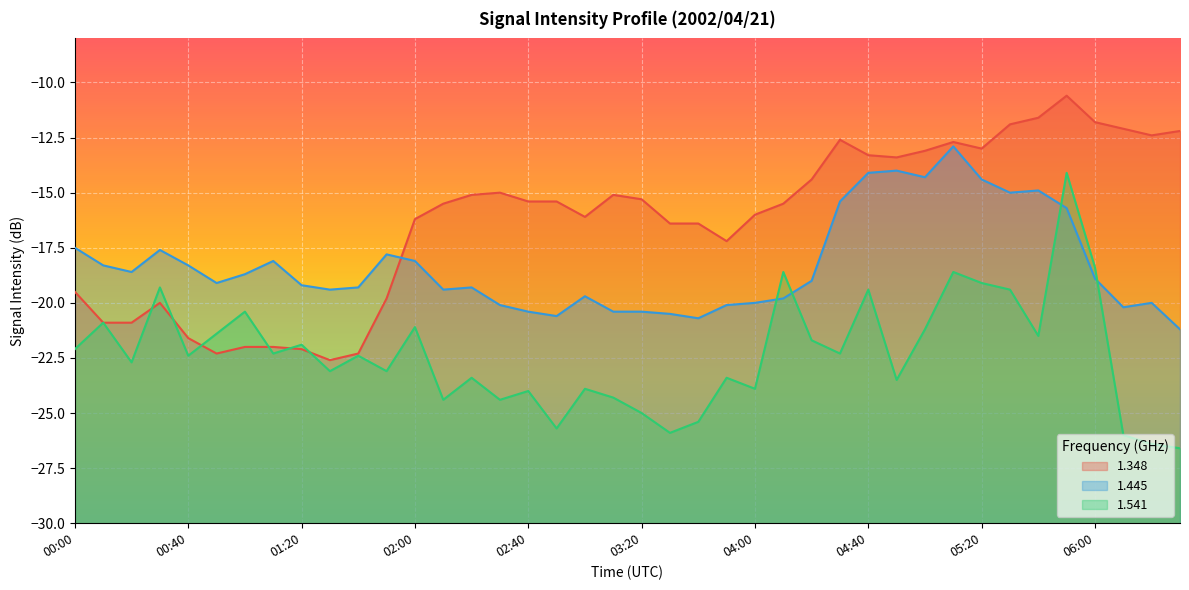

What are all the series names shown in the legend?

1.348, 1.445, 1.541